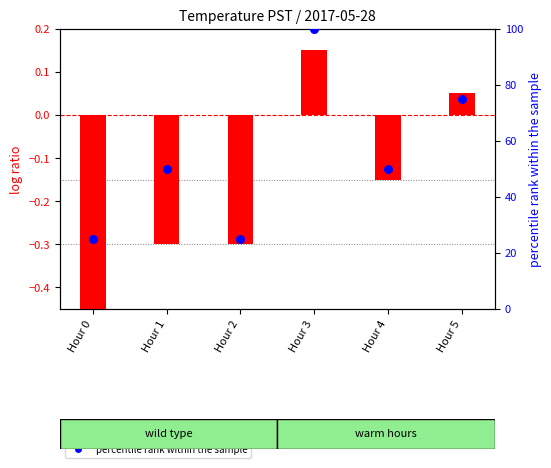

What are all the series names shown in the legend?

log ratio, percentile rank within the sample